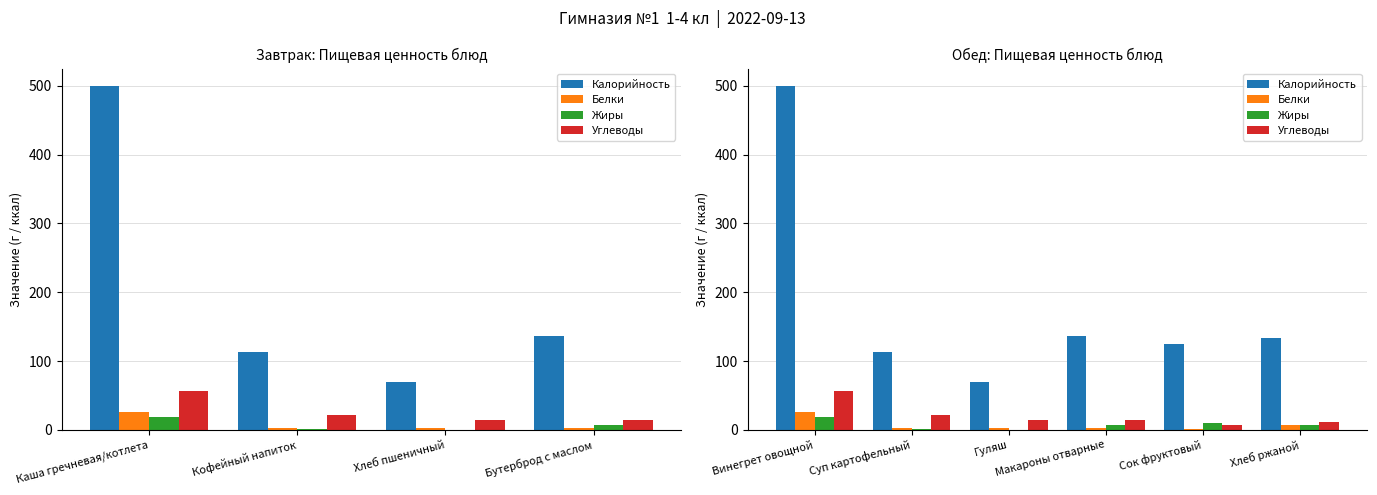

Rank the series at Макароны отварные from highest to lowest value.

Калорийность, Углеводы, Жиры, Белки